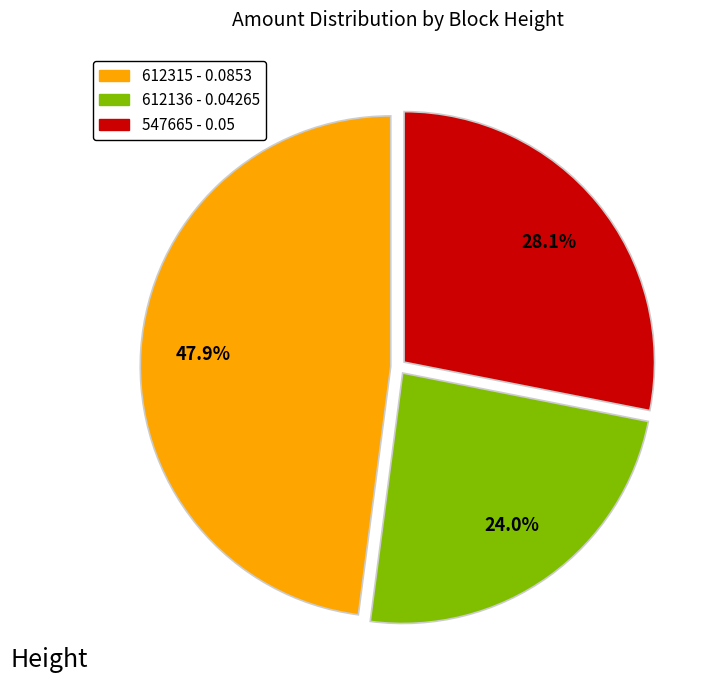

The 612315 slice represents 41% of the pie. True or false?

False